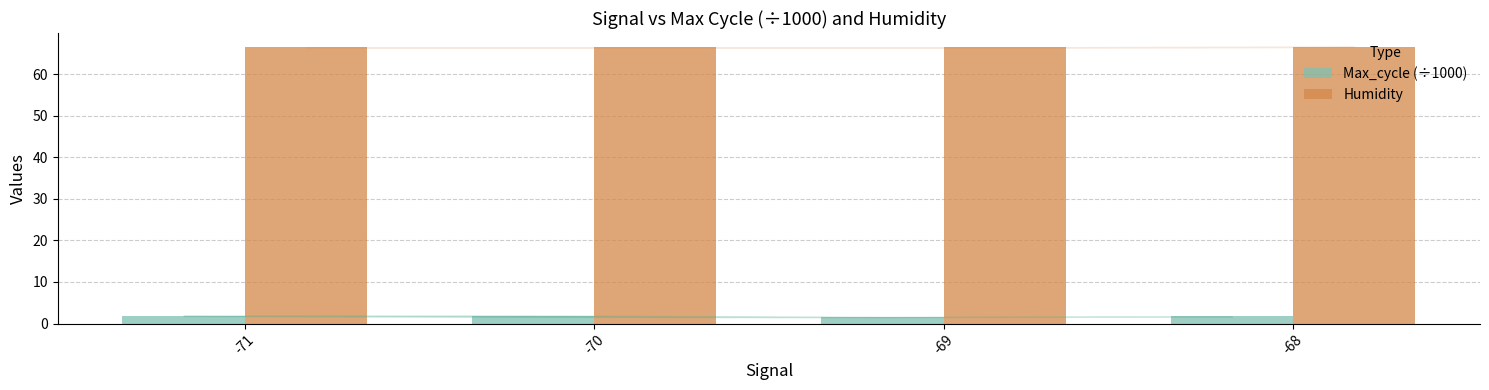

What is the difference between the maximum and minimum values in the Max_cycle (÷1000) series?

0.3